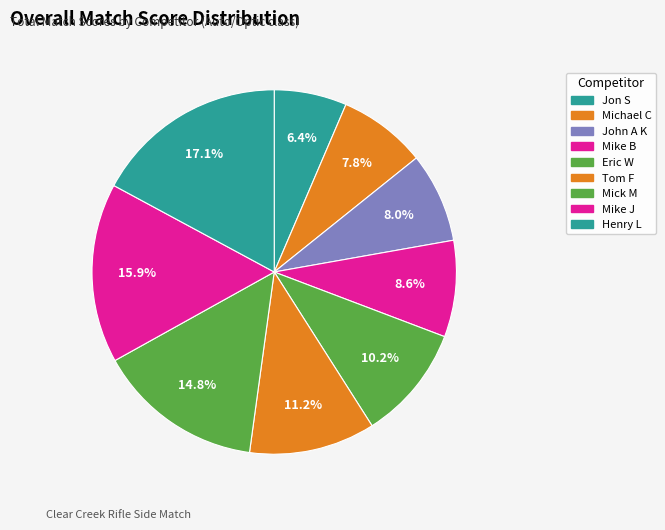

How many segments does this pie chart have?

9